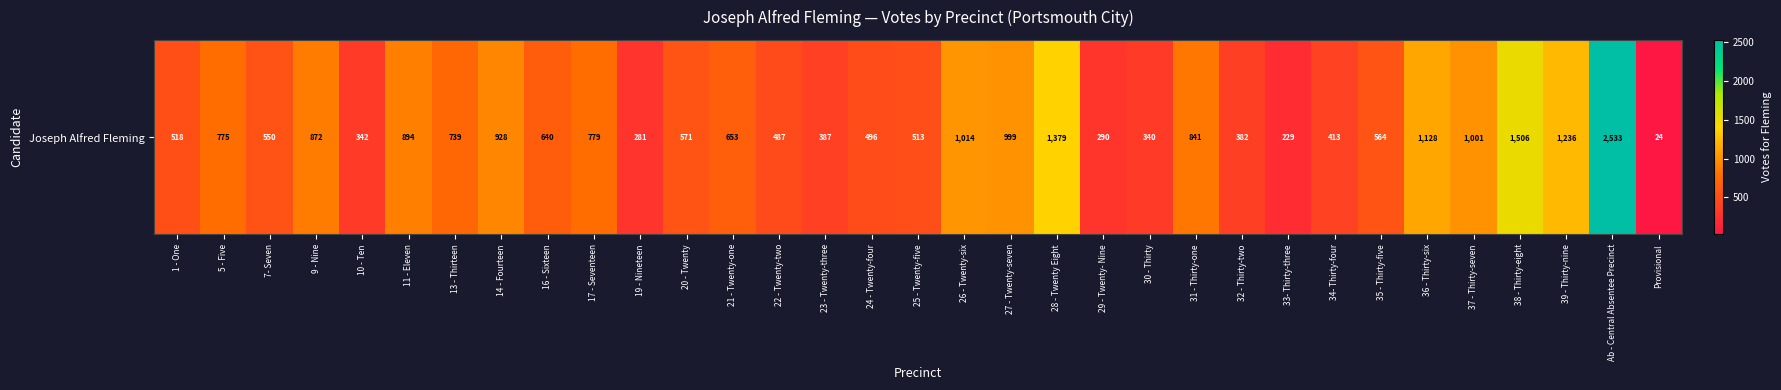

Which category has the lowest value across all series?

Provisional